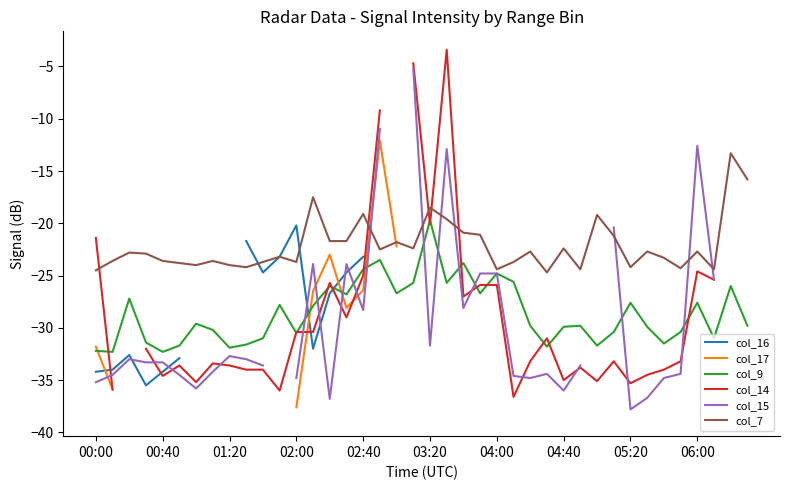

How many values in the col_15 series are below -33?

19